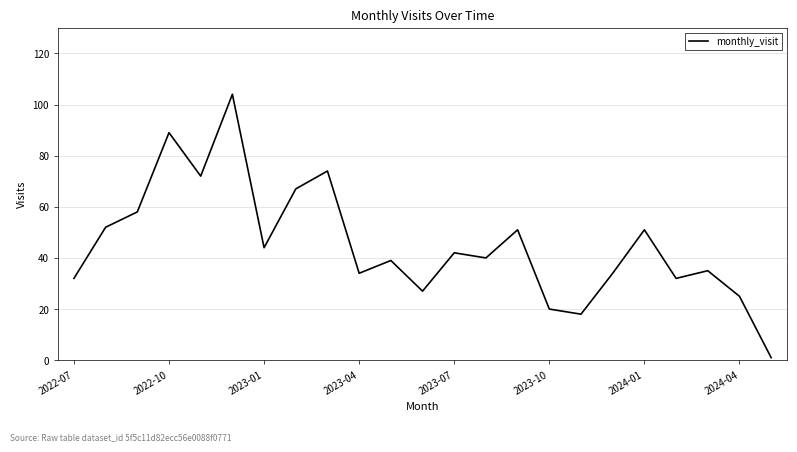

What is the maximum value shown in the chart?

104